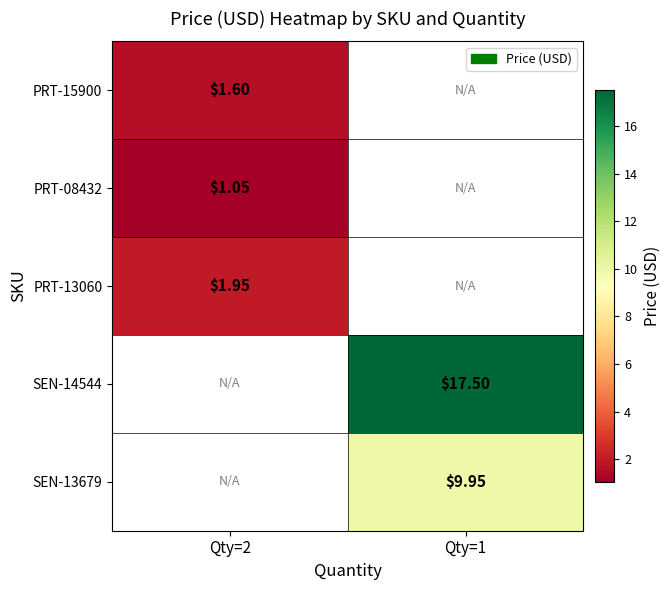

Is the value of PRT-13060 at Qty=2 greater than the value of PRT-15900 at Qty=2?

Yes